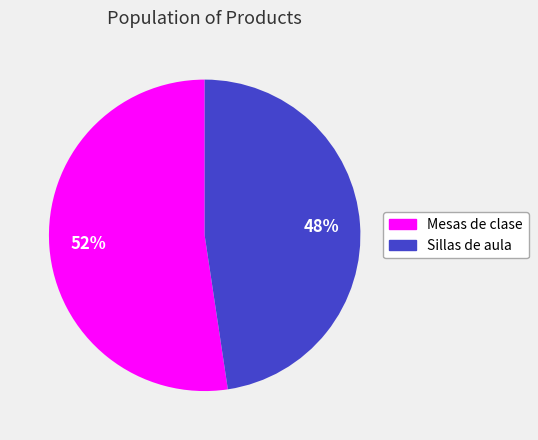

Combined, do Sillas de aula and Mesas de clase account for over 50%?

Yes